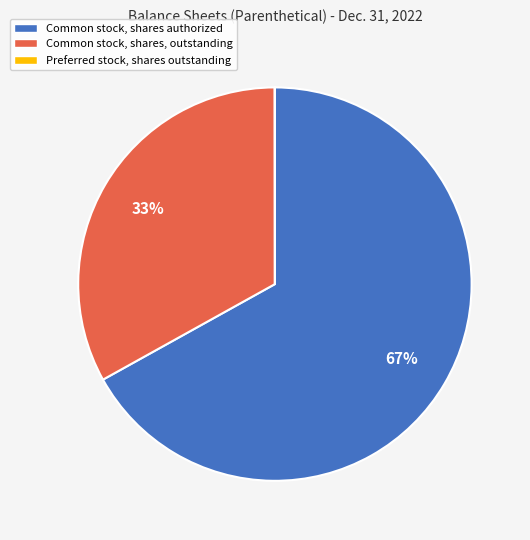

The Common stock, shares, outstanding slice represents 19% of the pie. True or false?

False